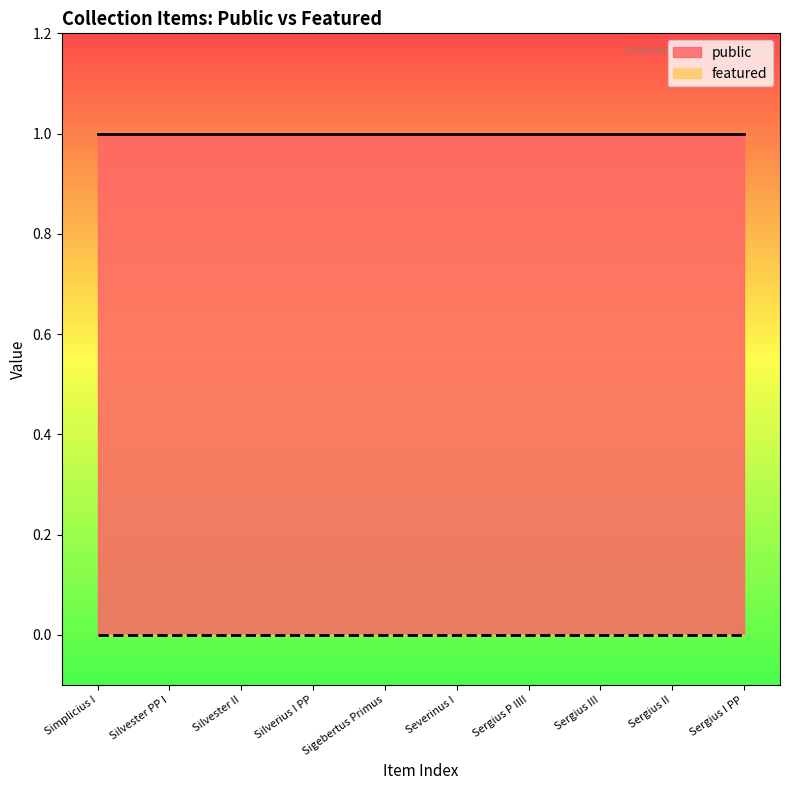

True or false: public and featured intersect in this chart.

False